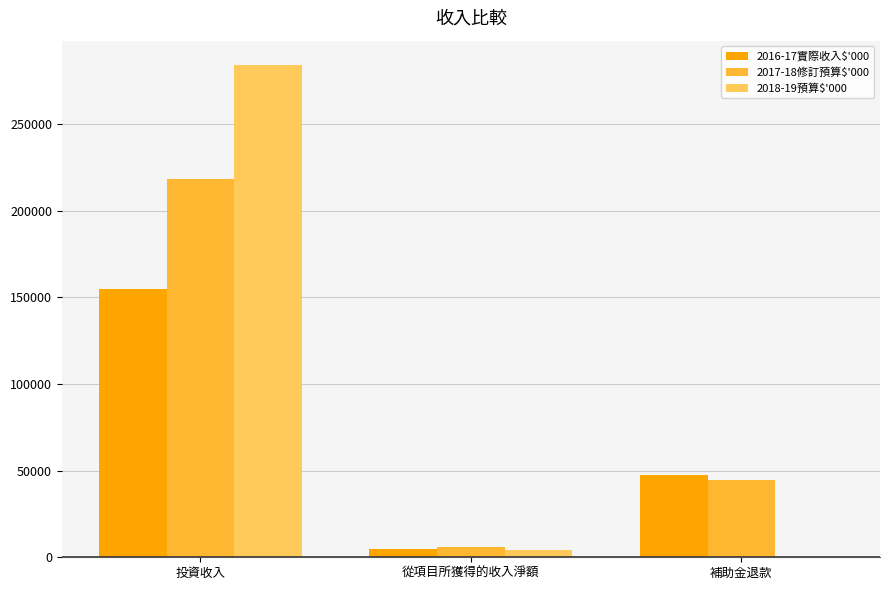

Is it true that 2016-17實際收入$'000 equals 272682 at 投資收入?

False